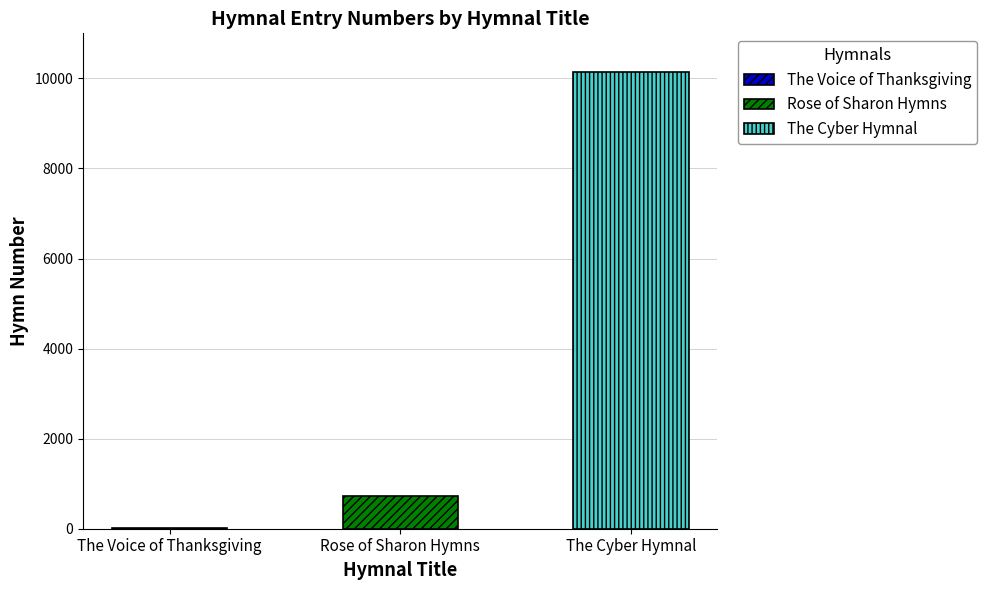

Reading left to right, extract all data points from this chart.

The Voice of Thanksgiving=5	Rose of Sharon Hymns=717	The Cyber Hymnal=10132